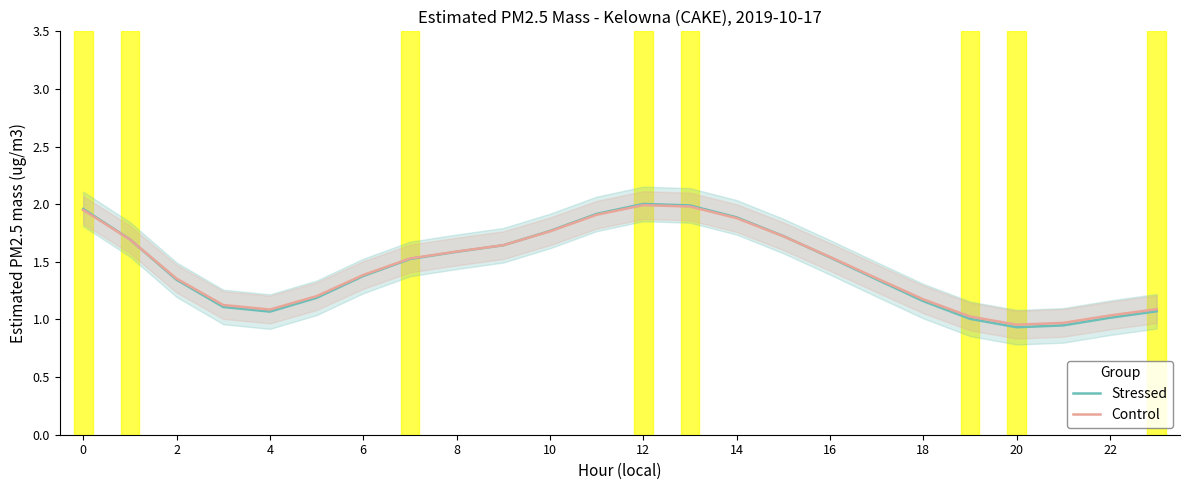

The value of Control at 4 is 0.4. True or false?

False